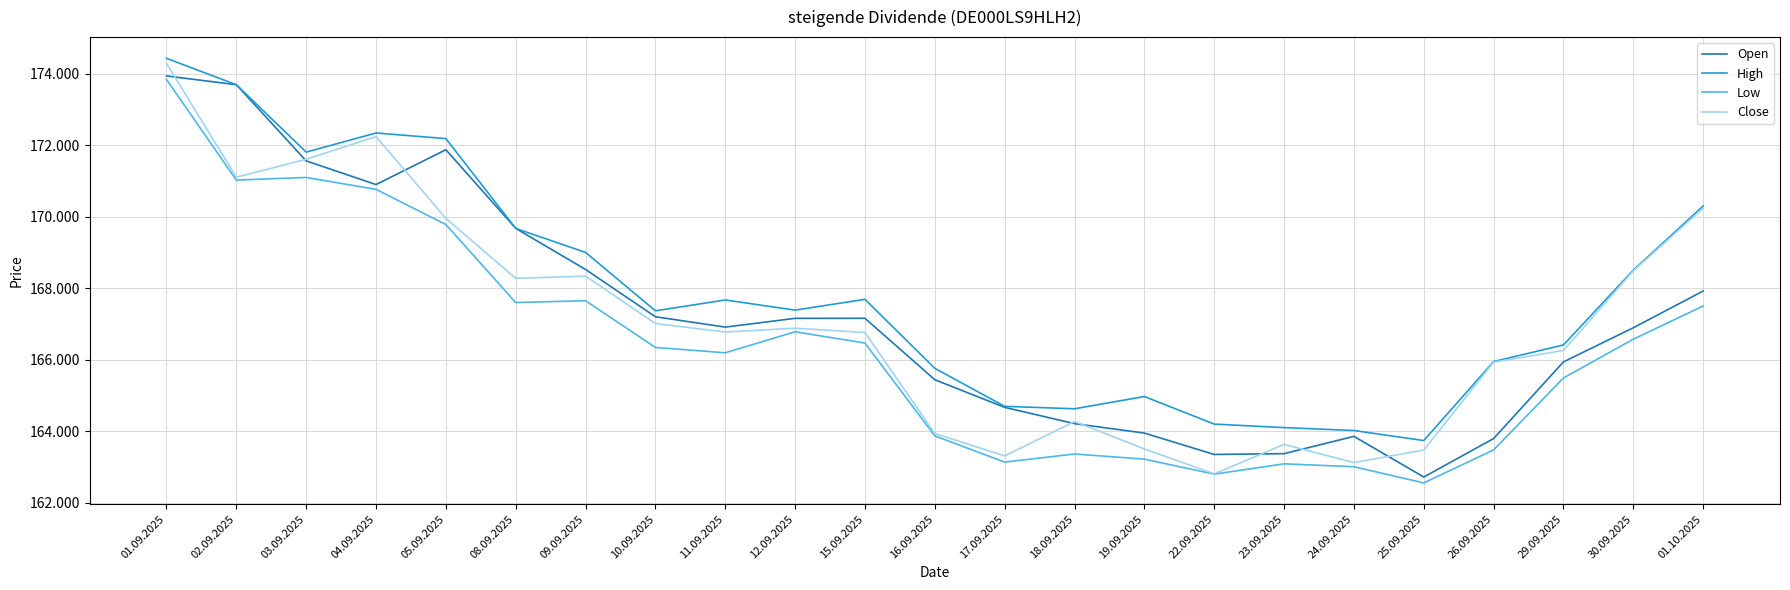

What are all the series names shown in the legend?

Open, High, Low, Close